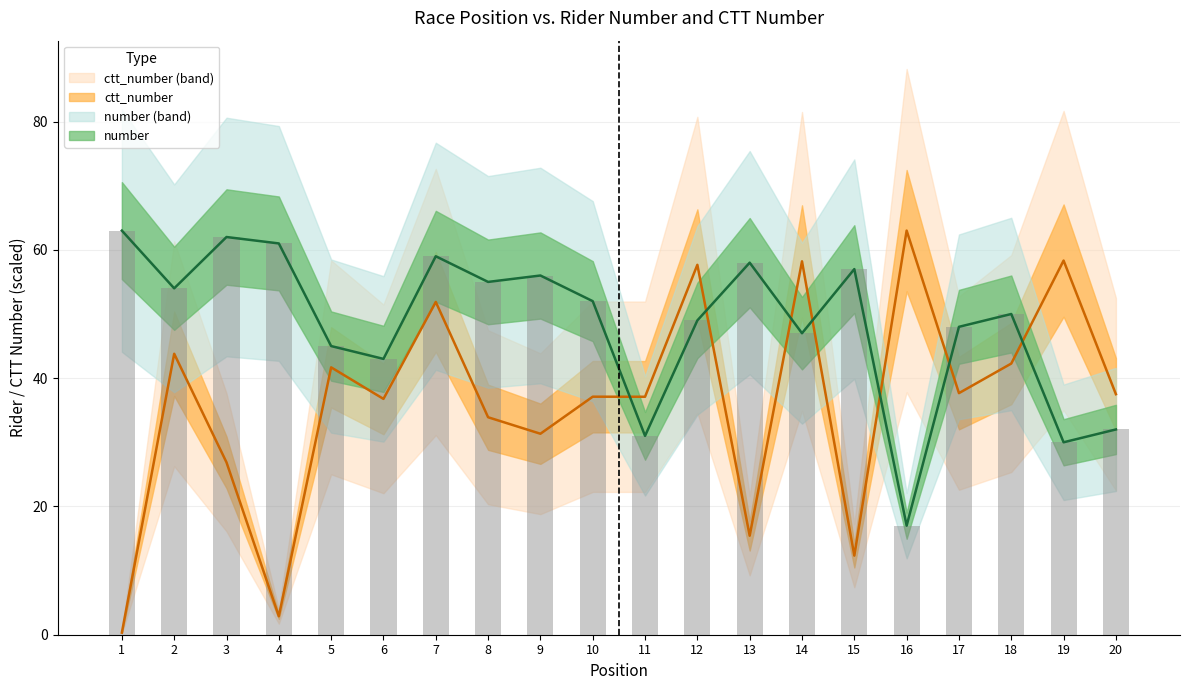

List the labels in order of number value, largest first.

1, 3, 4, 7, 13, 15, 9, 8, 2, 10, 18, 12, 17, 14, 5, 6, 20, 11, 19, 16